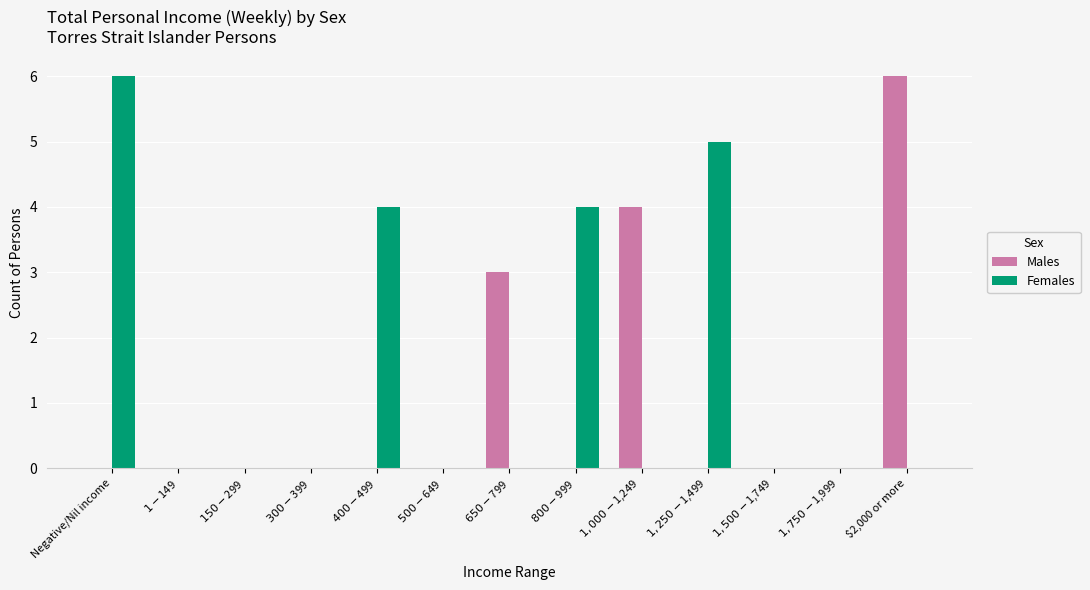

How many categories are shown in the chart?

13